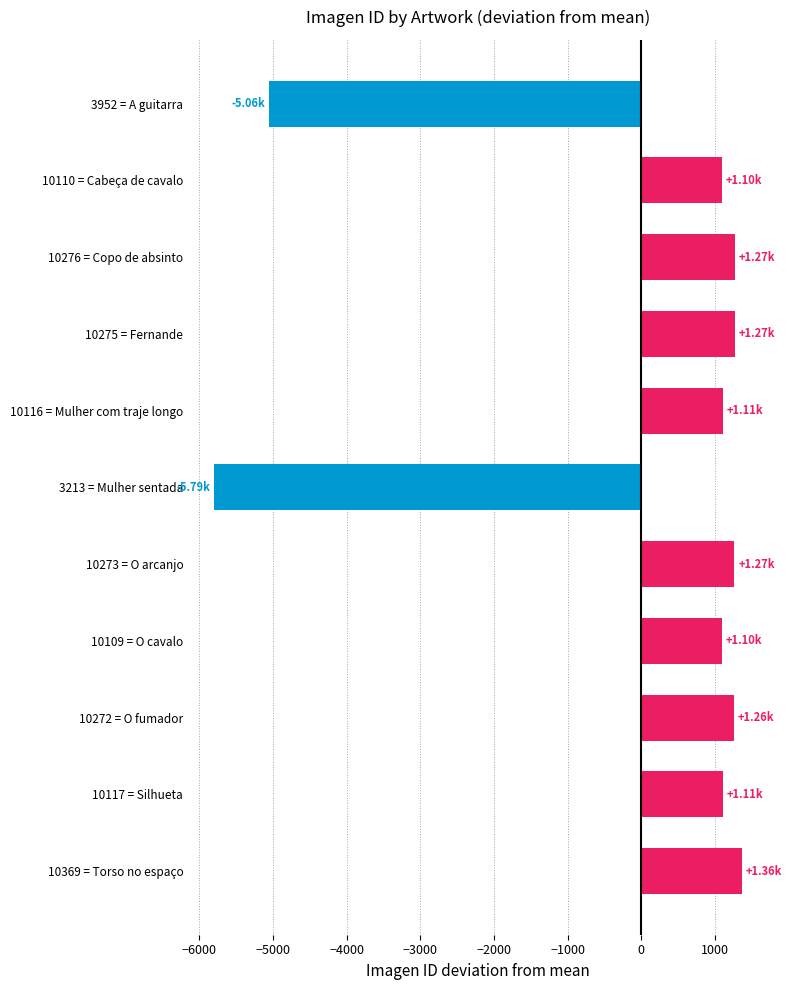

What is the difference between the maximum and minimum values?

7156.0